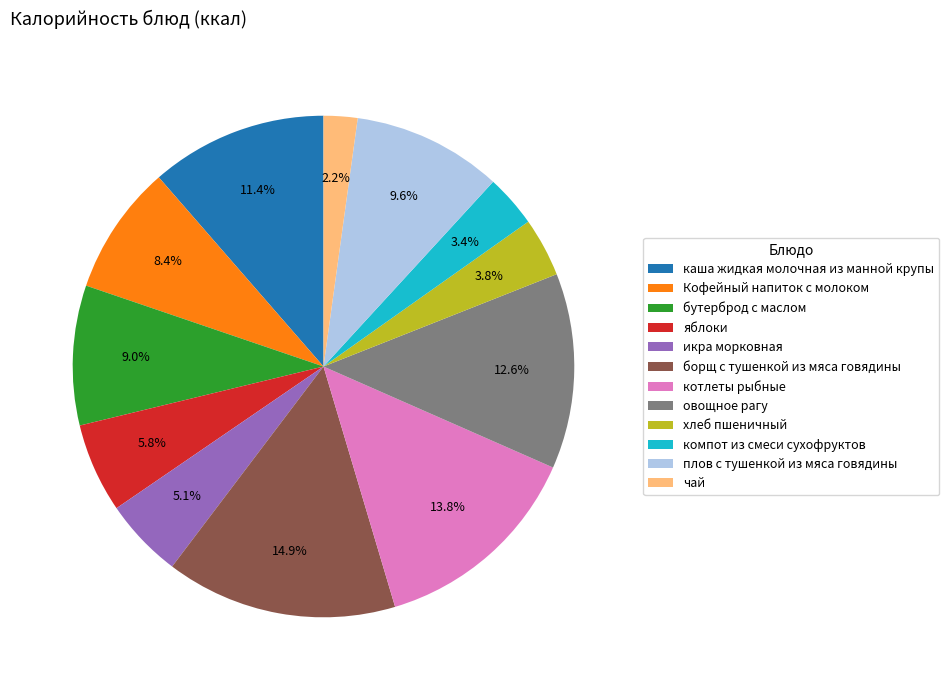

What is the largest slice in the pie chart?

борщ с тушенкой из мяса говядины